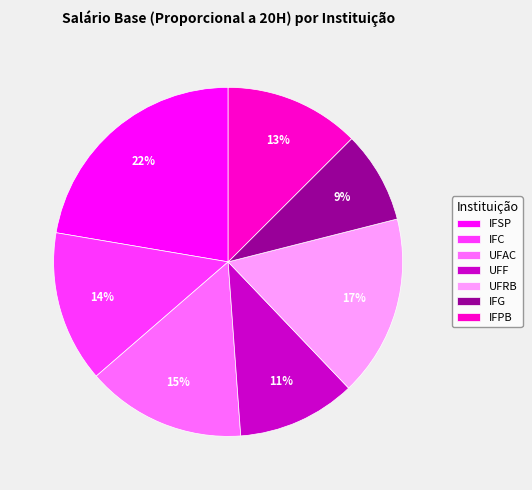

How many slices are in this pie chart?

7